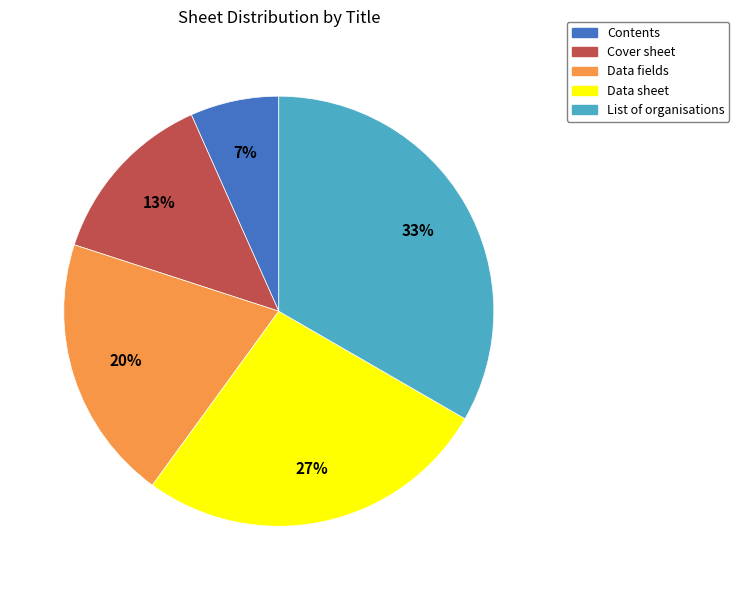

The Contents slice represents 1% of the pie. True or false?

False